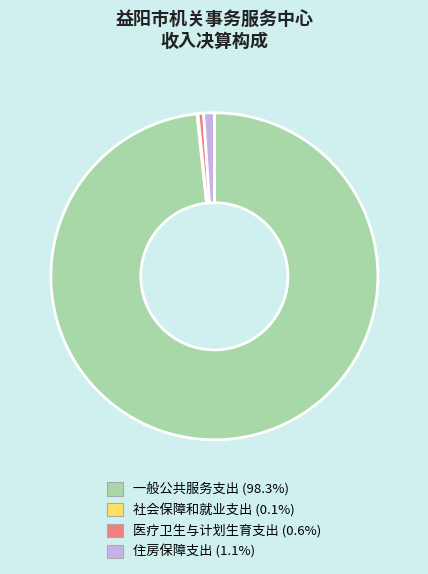

Do 一般公共服务支出 (98.3%) and 医疗卫生与计划生育支出 (0.6%) together represent more than half of the pie?

Yes